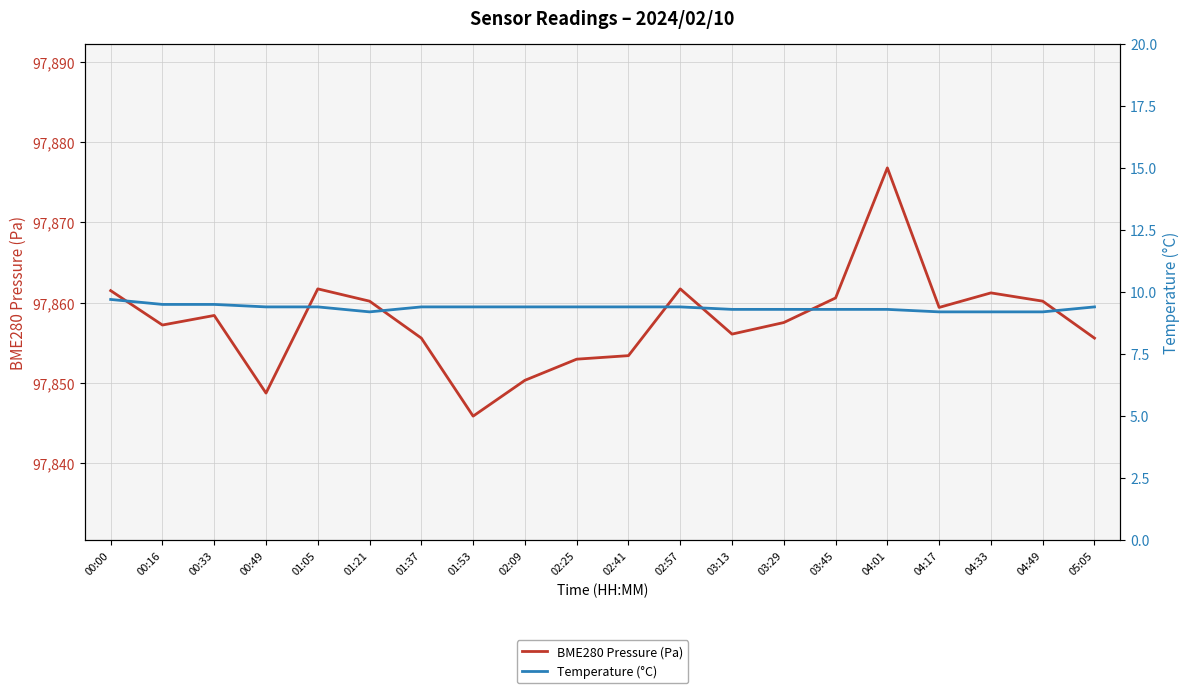

Does the chart have visible grid lines?

Yes